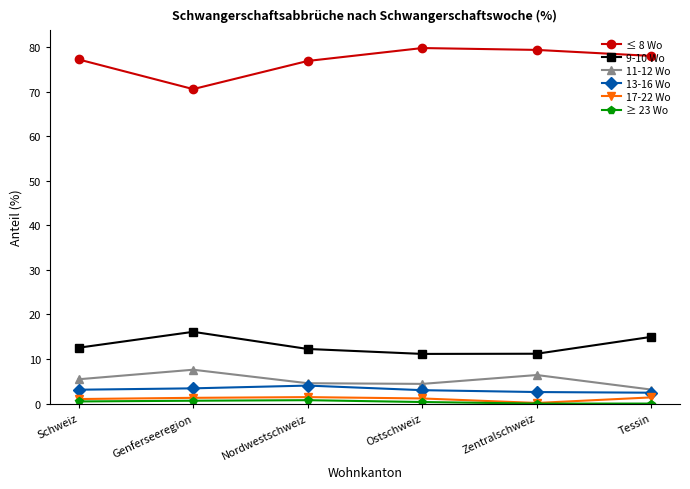

What is the sum of all 17-22 Wo values?

6.4